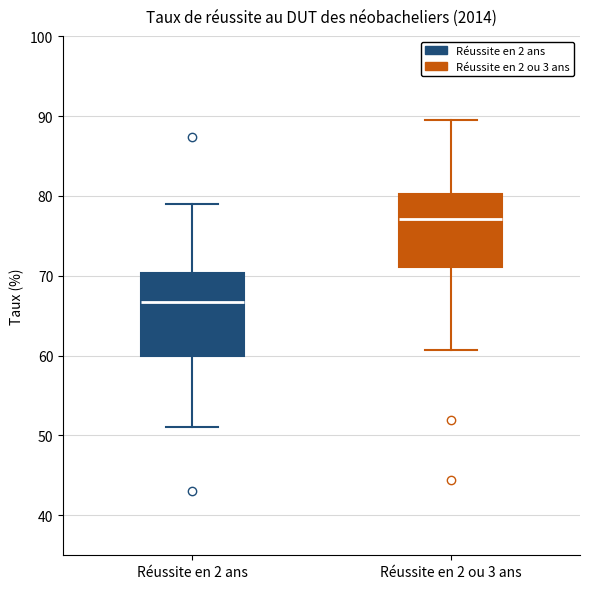

Comparing the boxes themselves (not the whiskers), which one is the tallest?

Réussite en 2 ans